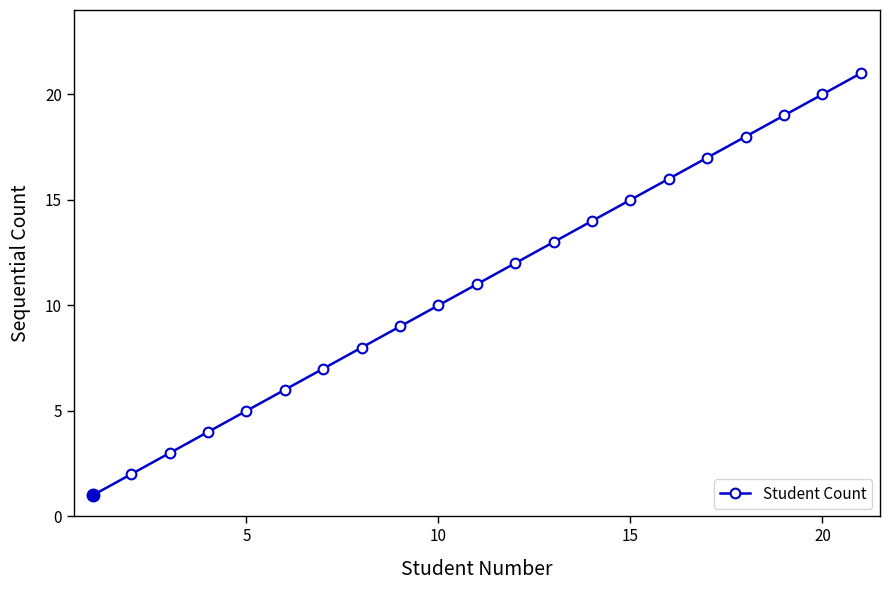

What is the greatest value displayed?

21